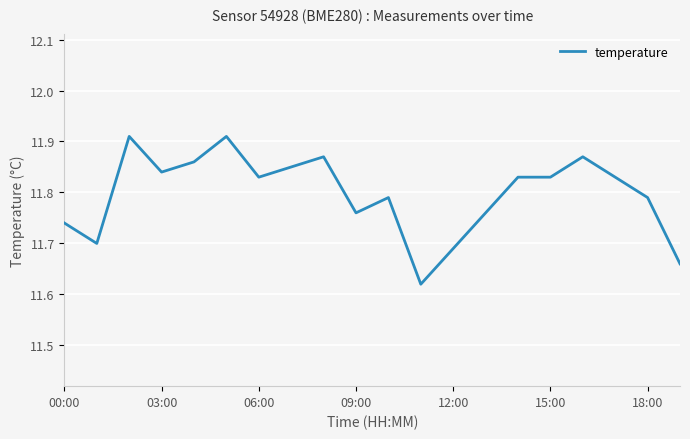

What is the value of the 16th point from the left?

11.8